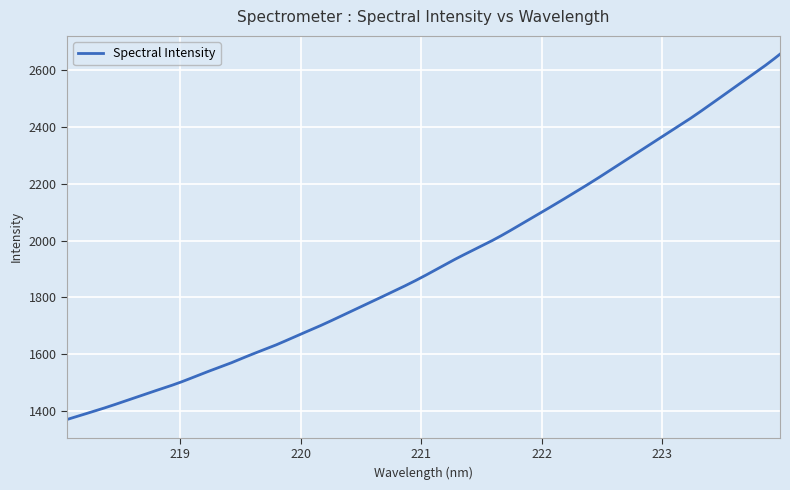

What is the difference between the maximum and minimum values?

1287.0